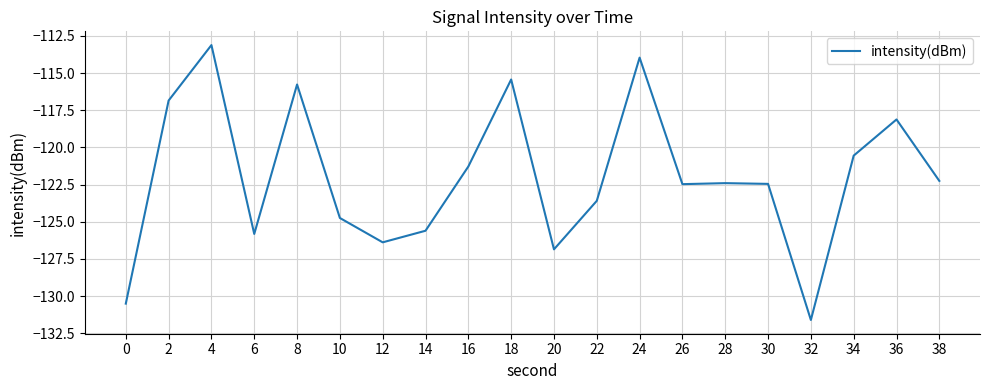

The value at 6 is -201.7. True or false?

False